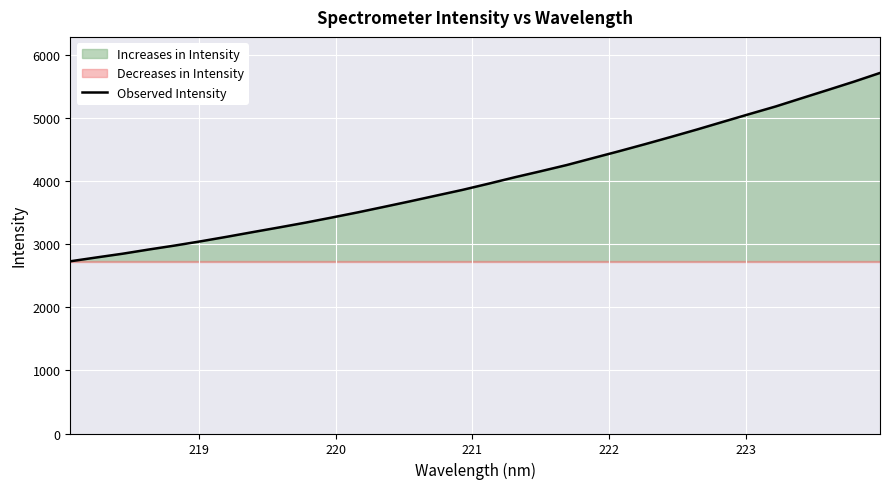

What is the minimum value for Observed Intensity?

2732.7